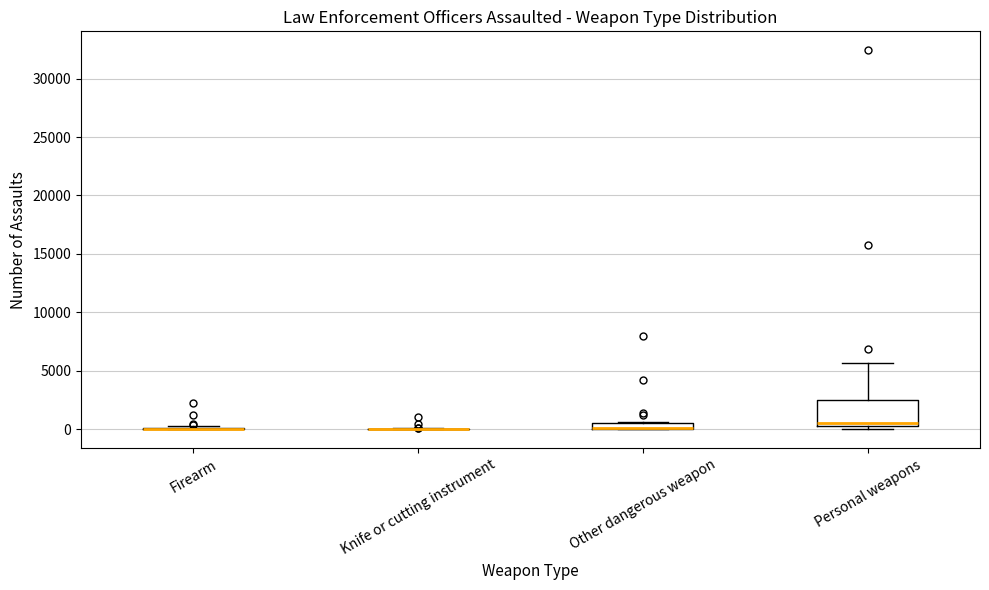

Comparing the boxes themselves (not the whiskers), which one is the tallest?

Personal weapons